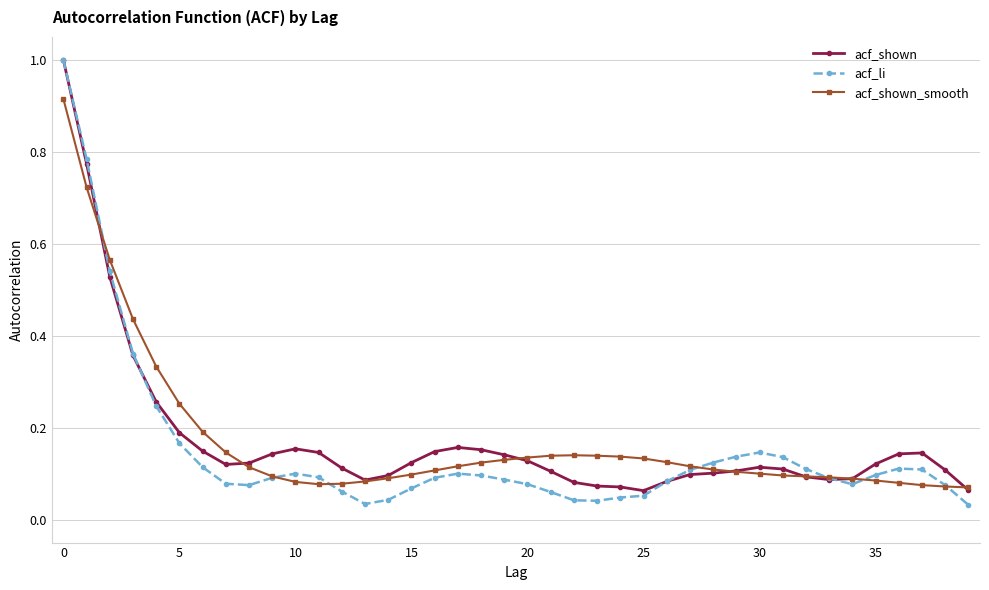

How many distinct data groups are displayed?

3